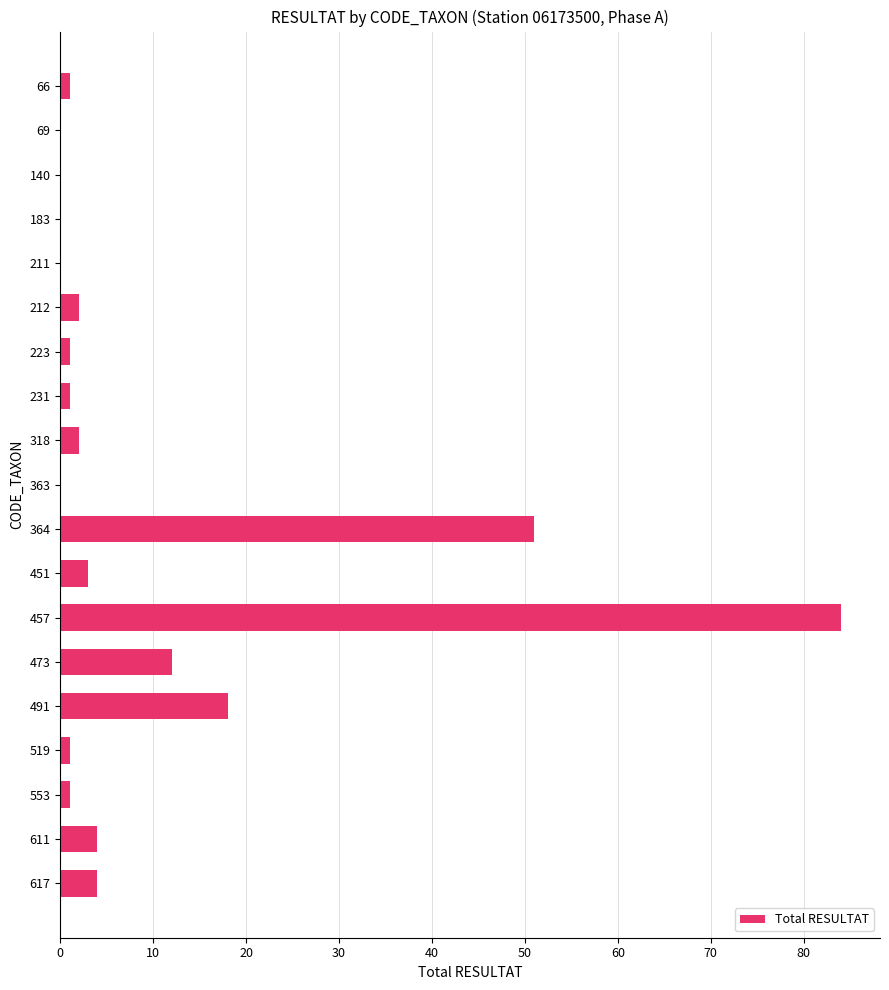

Count the number of categories in the chart.

19